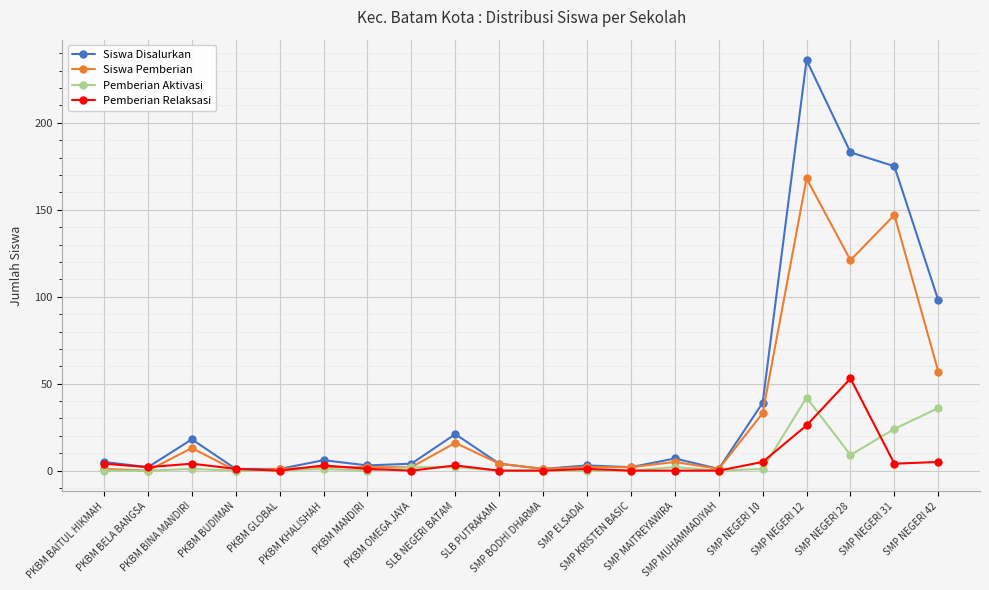

At which label is Siswa Pemberian closest to 84?

SMP NEGERI 42